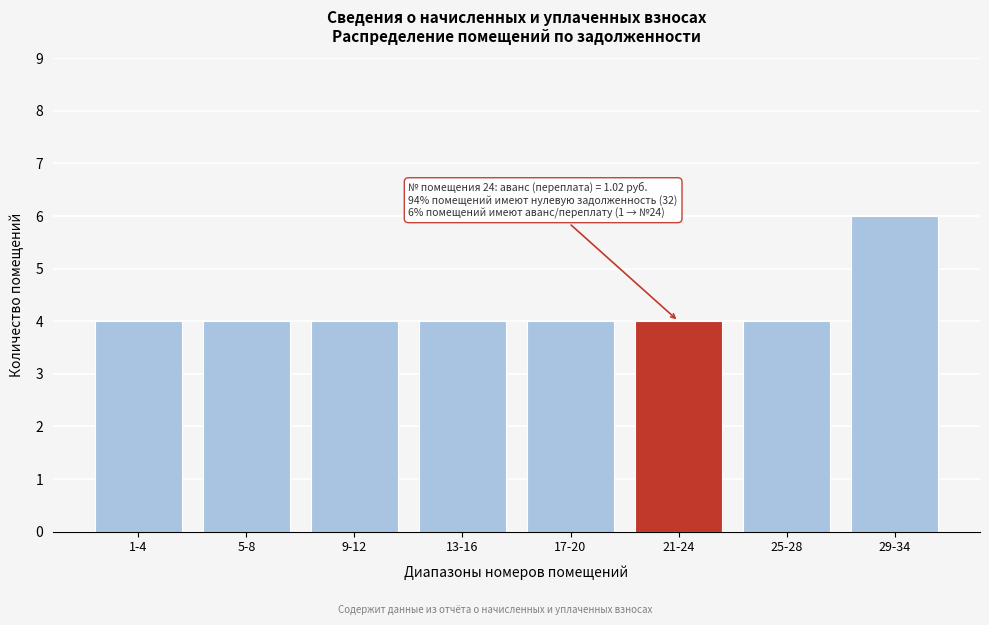

Reading left to right, extract all data points from this chart.

4	4	4	4	4	4	4	6